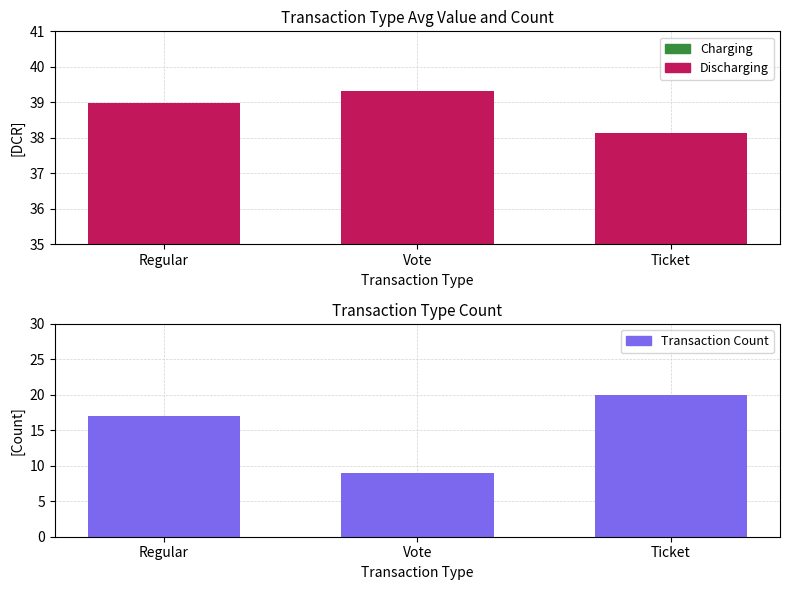

At which label does Discharging reach its minimum?

Ticket